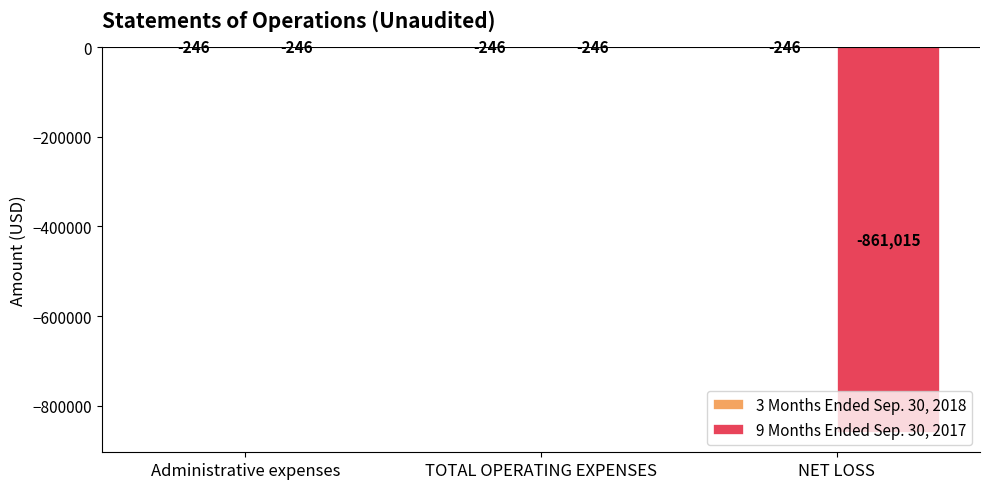

The value of 9 Months Ended Sep. 30, 2017 at NET LOSS is -861015. True or false?

True